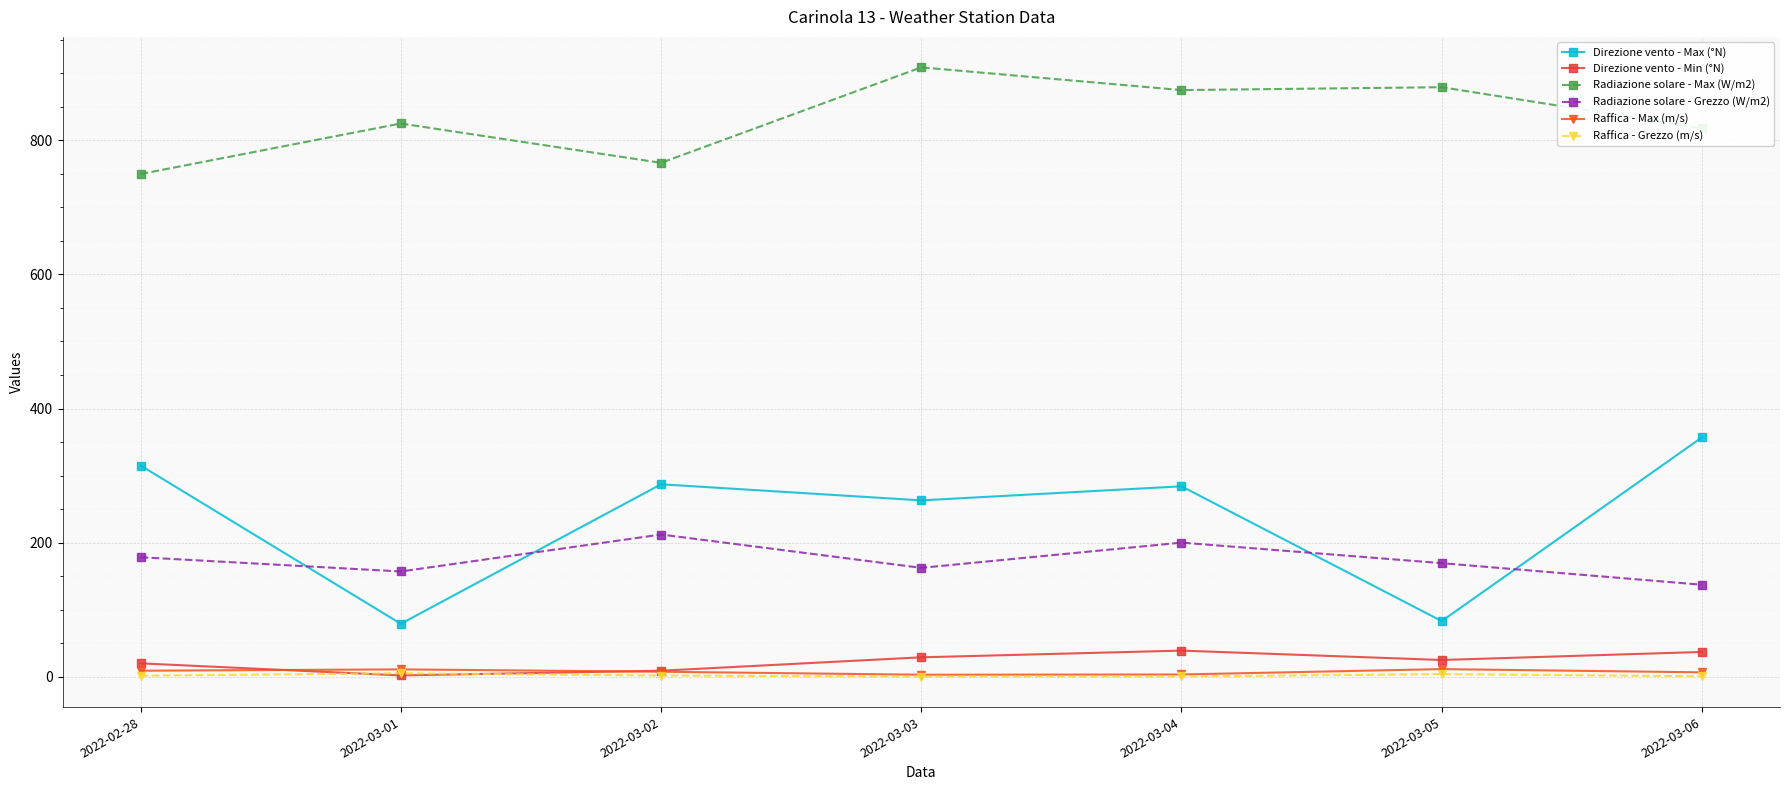

Is the value of Raffica - Max (m/s) at 2022-03-06 greater than the value of Radiazione solare - Max (W/m2) at 2022-03-04?

No